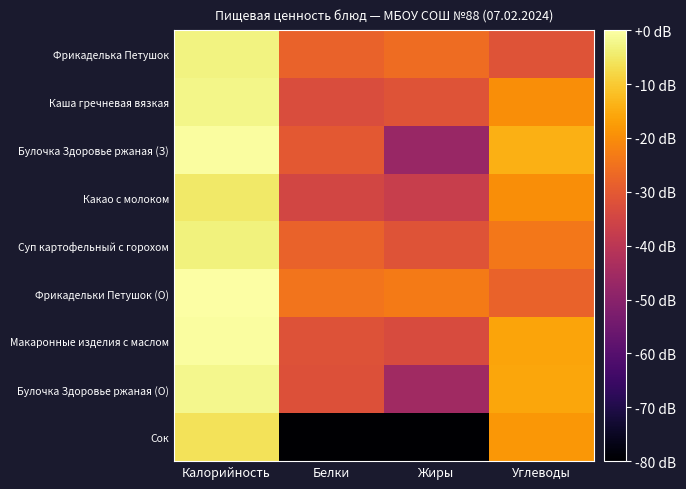

How many categories are shown in the chart?

4